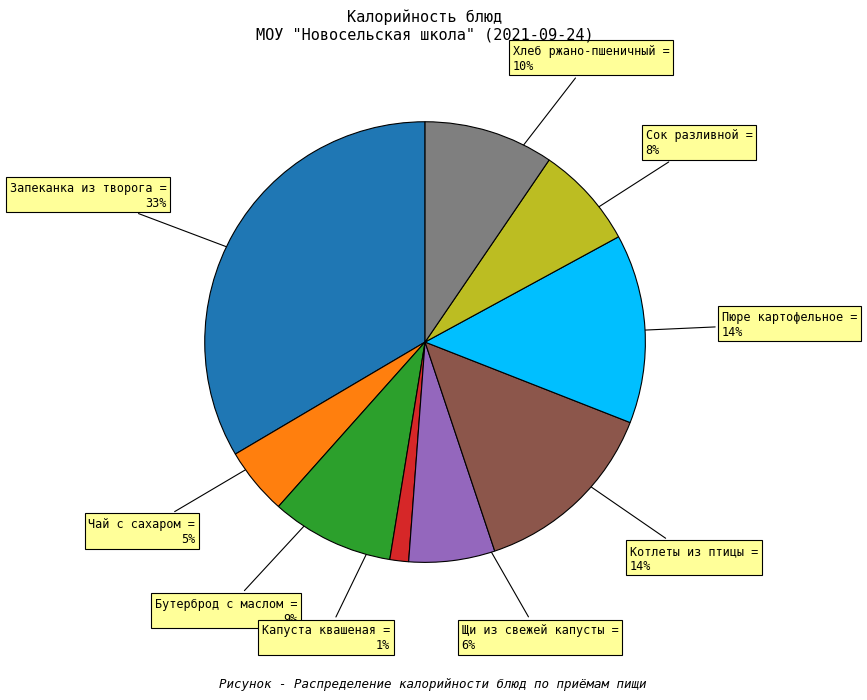

Is there any slice that represents more than half of the pie?

No